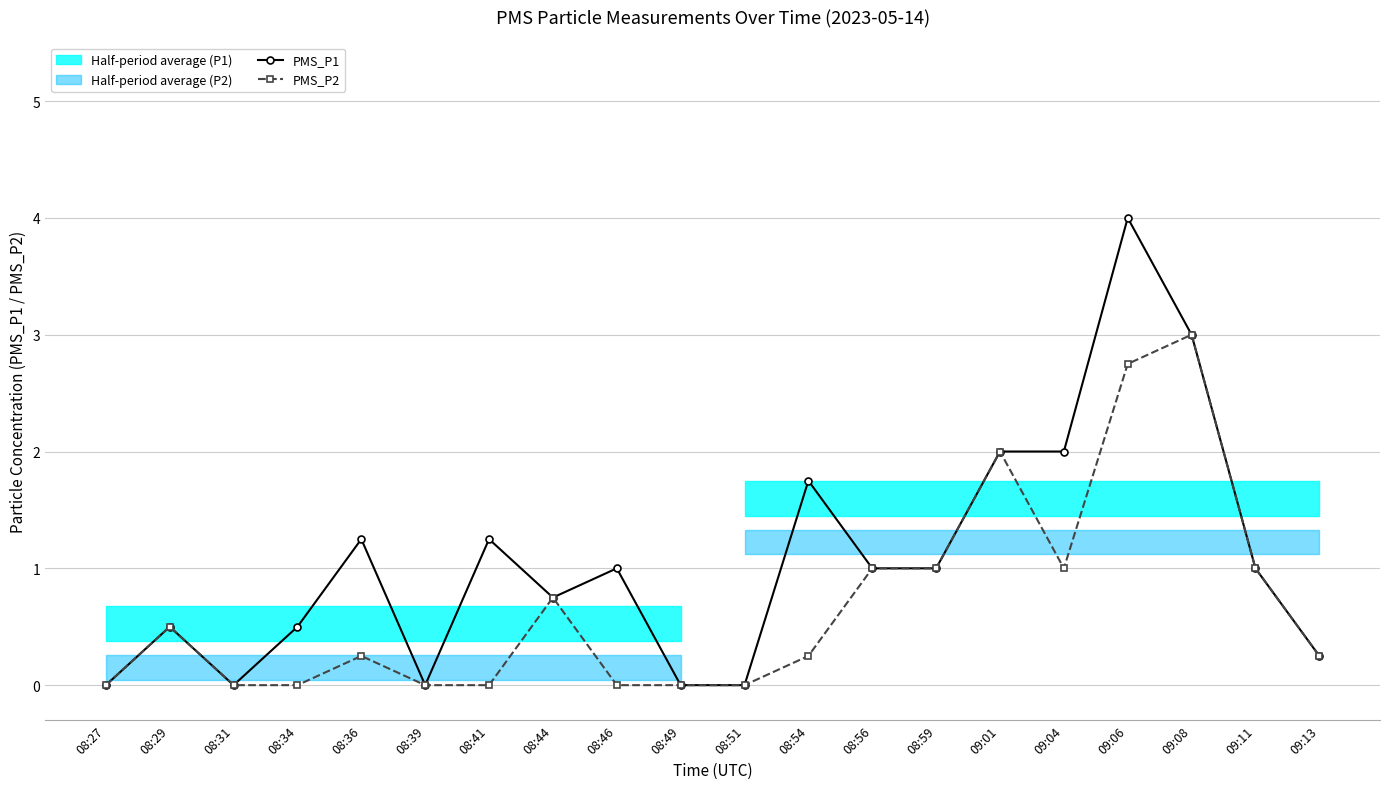

Which series changed the most between 08:41 and 08:59?

PMS_P2